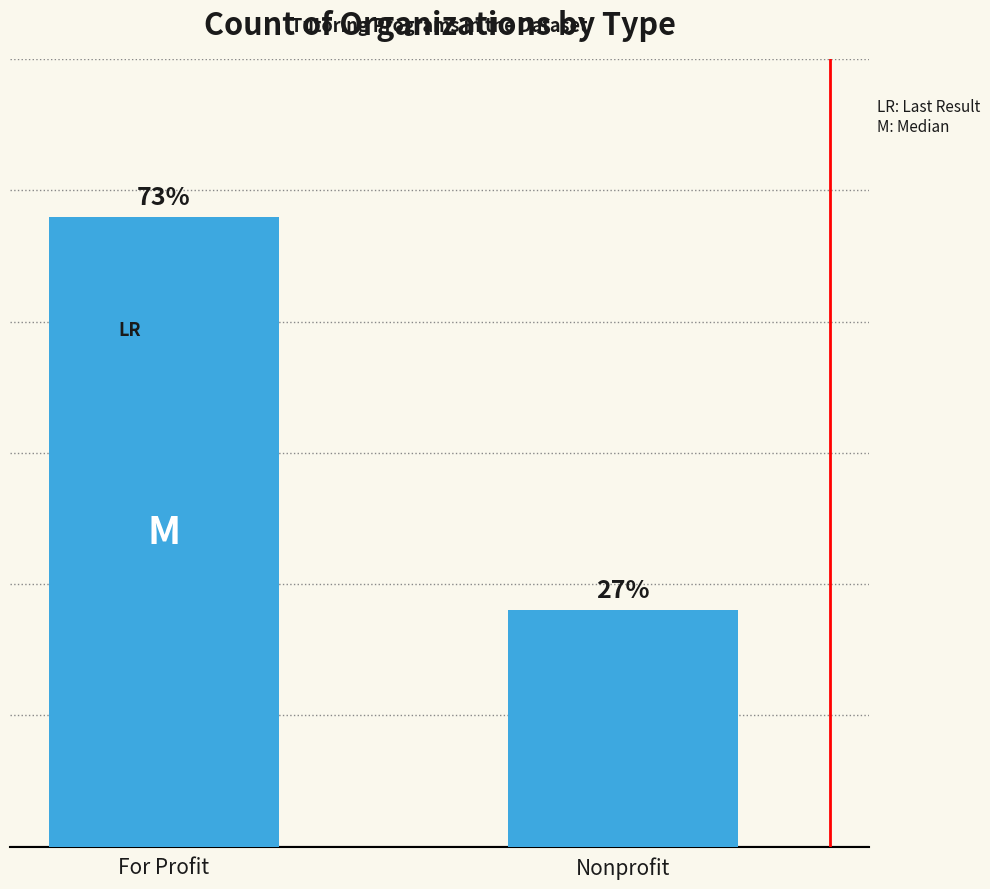

At which category does the chart reach its minimum across all series?

Nonprofit